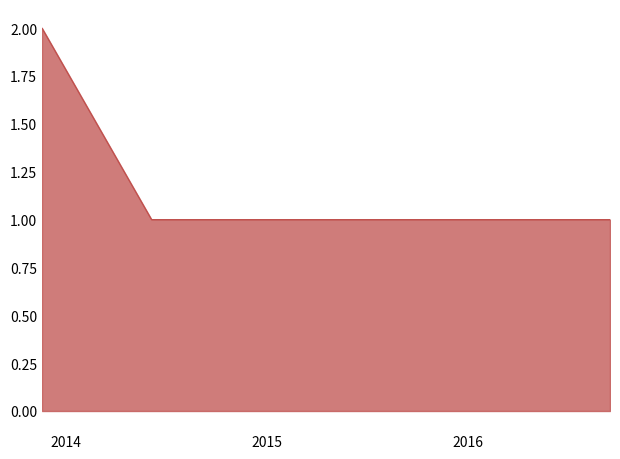

What is the greatest value displayed?

2